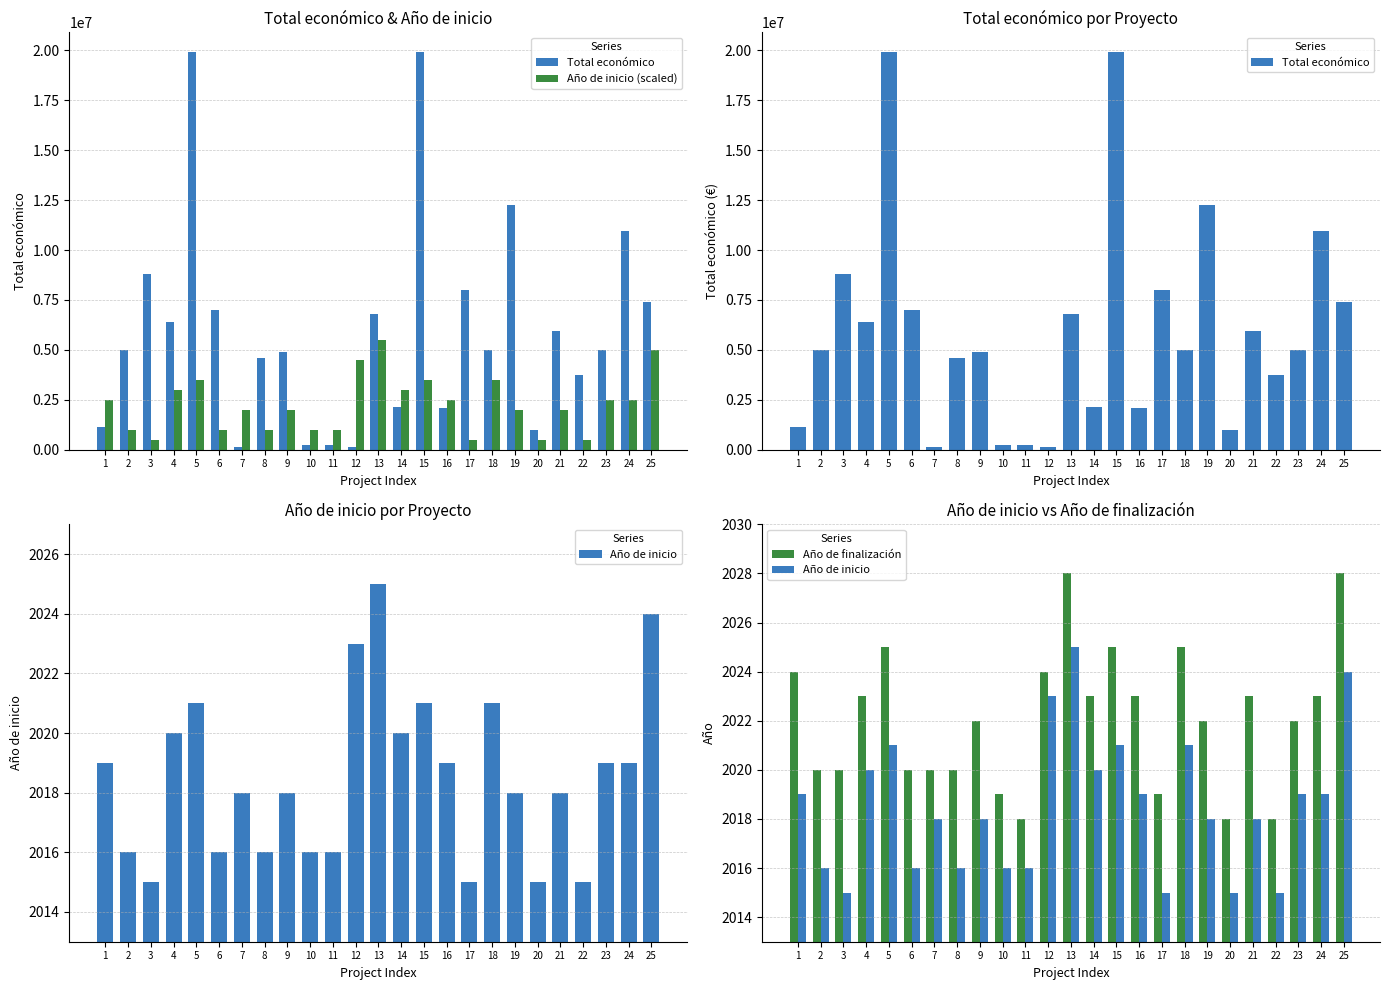

Which has a higher value, 23 or 11?

23